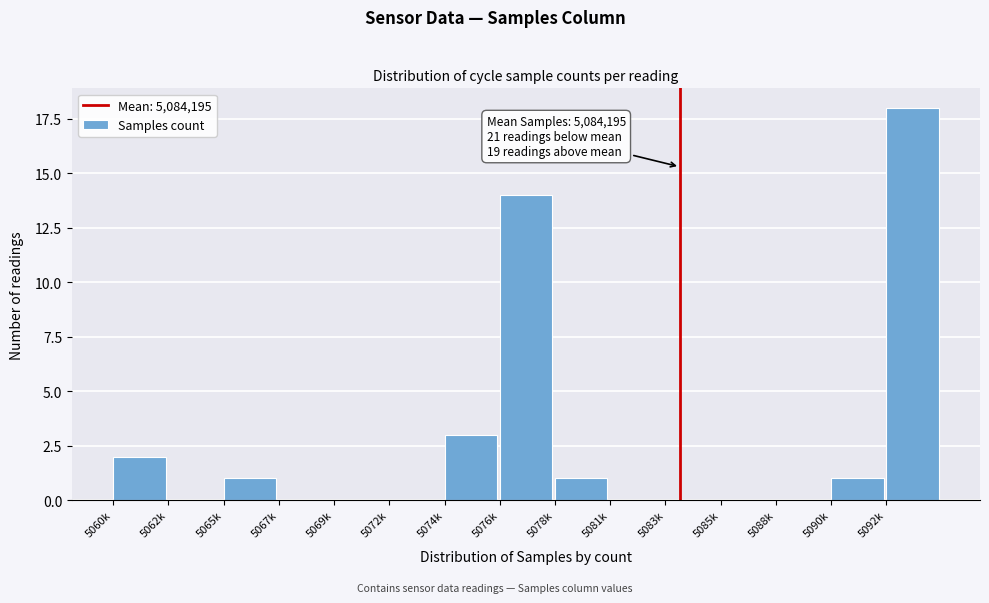

Reading left to right, what are all the values shown in this chart?

5060k=2	5062k=0	5065k=1	5067k=0	5069k=0	5072k=0	5074k=3	5076k=14	5078k=1	5081k=0	5083k=0	5085k=0	5088k=0	5090k=1	5092k=18